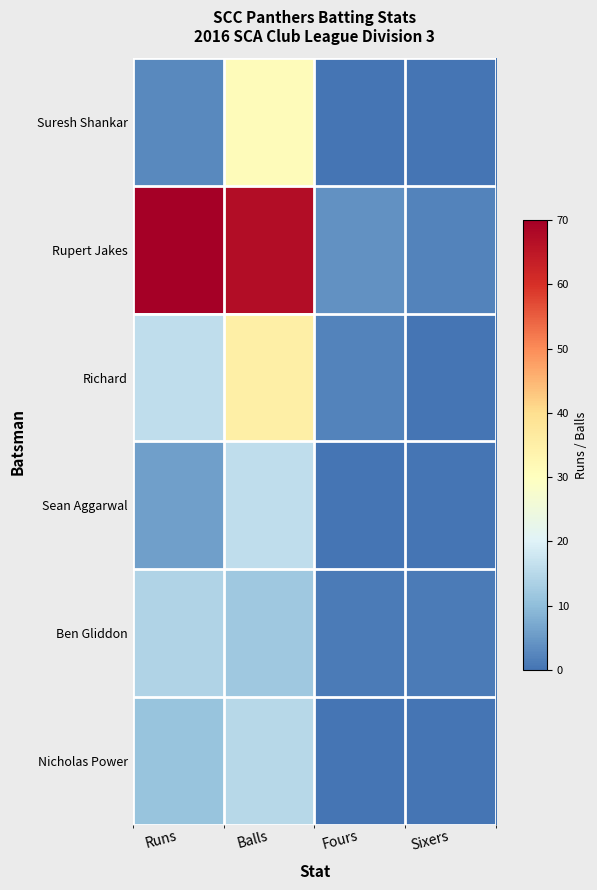

Reading left to right, extract all data points from this chart.

Suresh Shankar: Runs=3	Balls=31	Fours=0	Sixers=0
Rupert Jakes: Runs=70	Balls=67	Fours=4	Sixers=2
Richard: Runs=16	Balls=35	Fours=2	Sixers=0
Sean Aggarwal: Runs=6	Balls=16	Fours=0	Sixers=0
Ben Gliddon: Runs=14	Balls=12	Fours=1	Sixers=1
Nicholas Power: Runs=11	Balls=15	Fours=0	Sixers=0